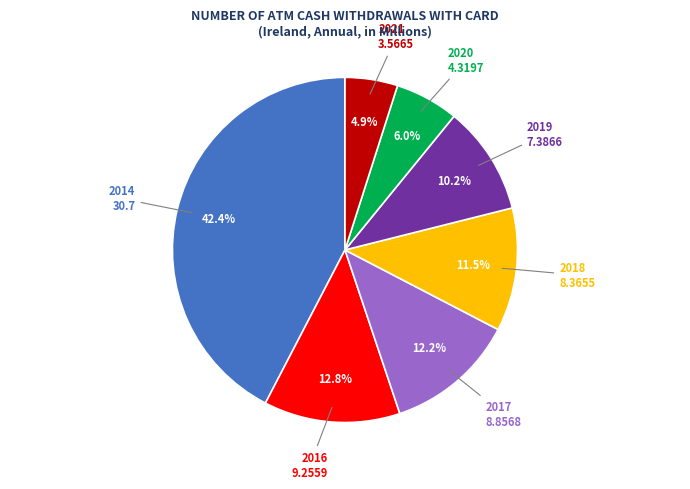

Is there any slice that represents more than half of the pie?

No